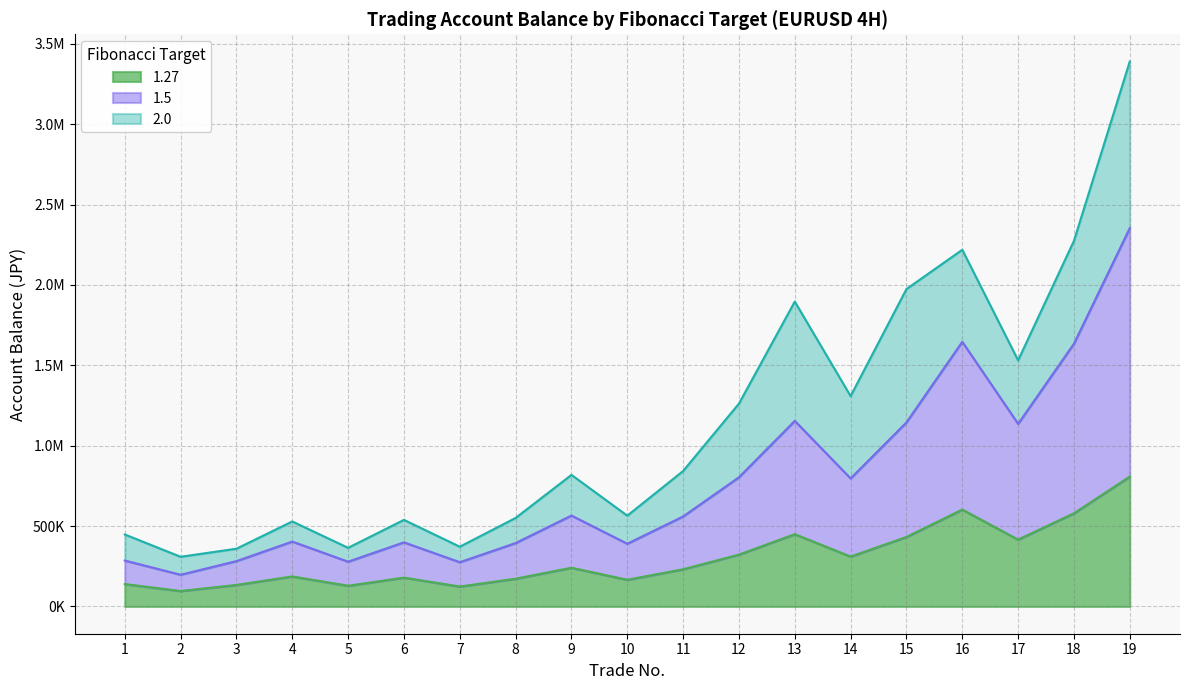

What is the sum of all 1.27 values?

5720996.3